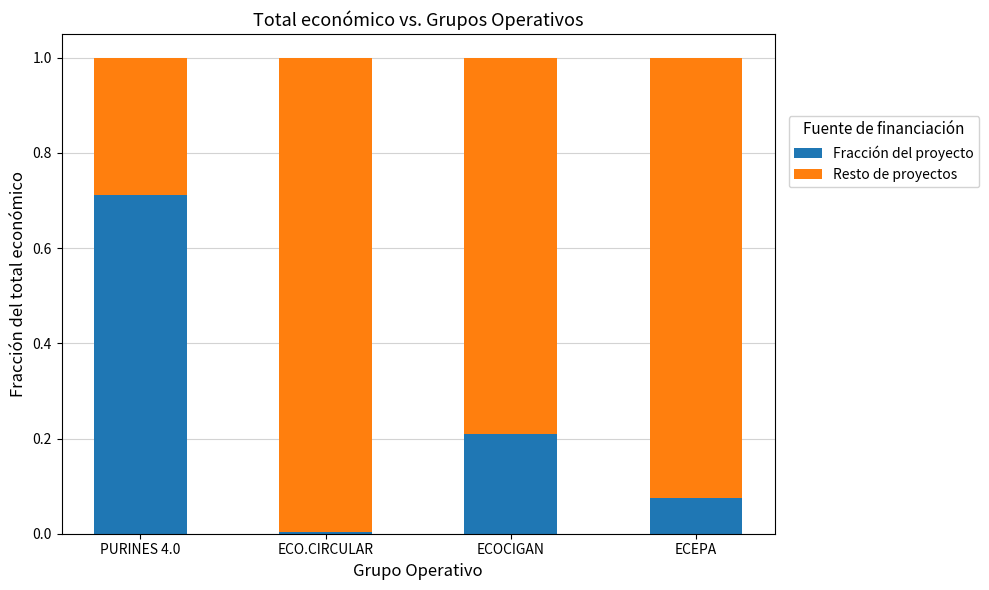

Are the bars grouped side by side (vs. stacked)?

No